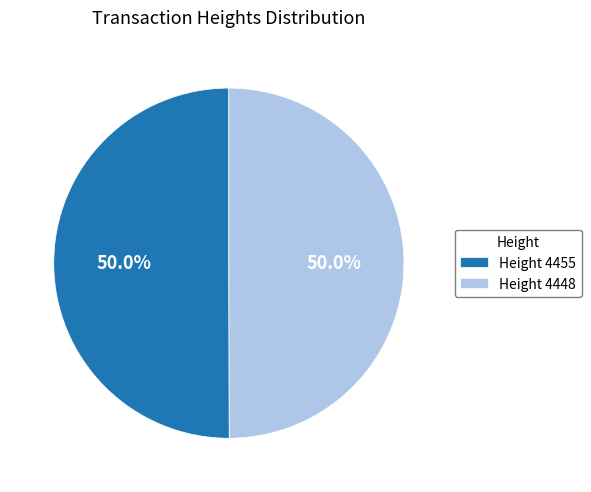

How much of the chart is everything except Height 4448?

50.0%